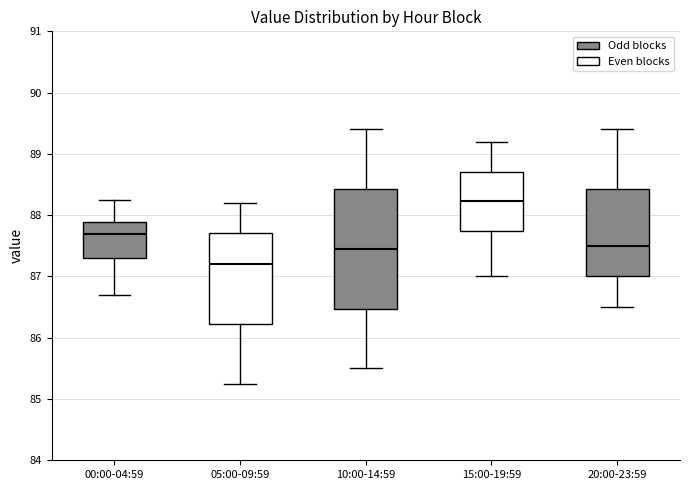

Where is the lower edge of the box for 00:00-04:59 on the y-axis? The values are not printed on the chart, so give them approximately, as read against the axis.

87.3